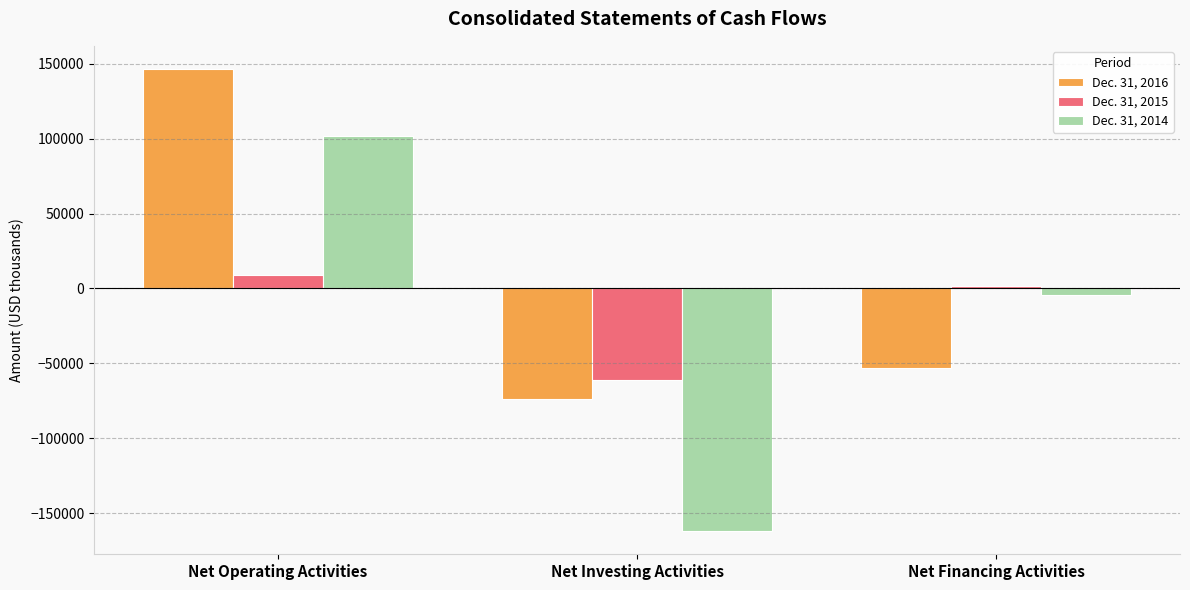

At Net Financing Activities, list the series in order from smallest to largest.

Dec. 31, 2016, Dec. 31, 2014, Dec. 31, 2015